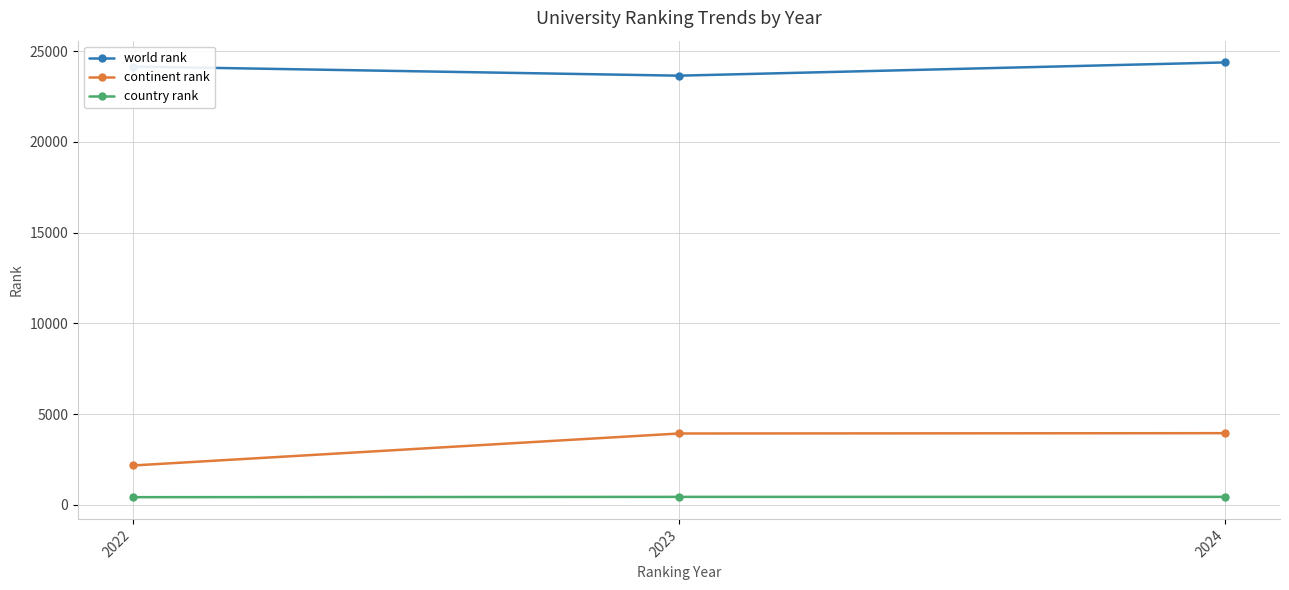

Which series changed the most between 2022 and 2023?

continent rank